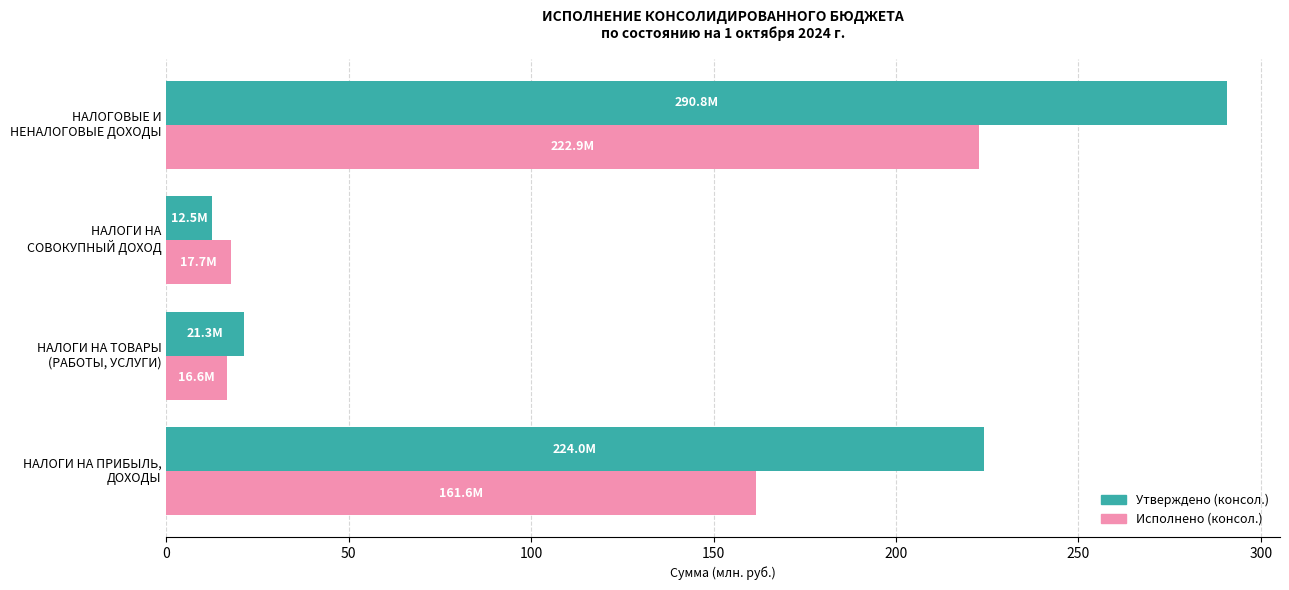

How many data points does each series have?

4